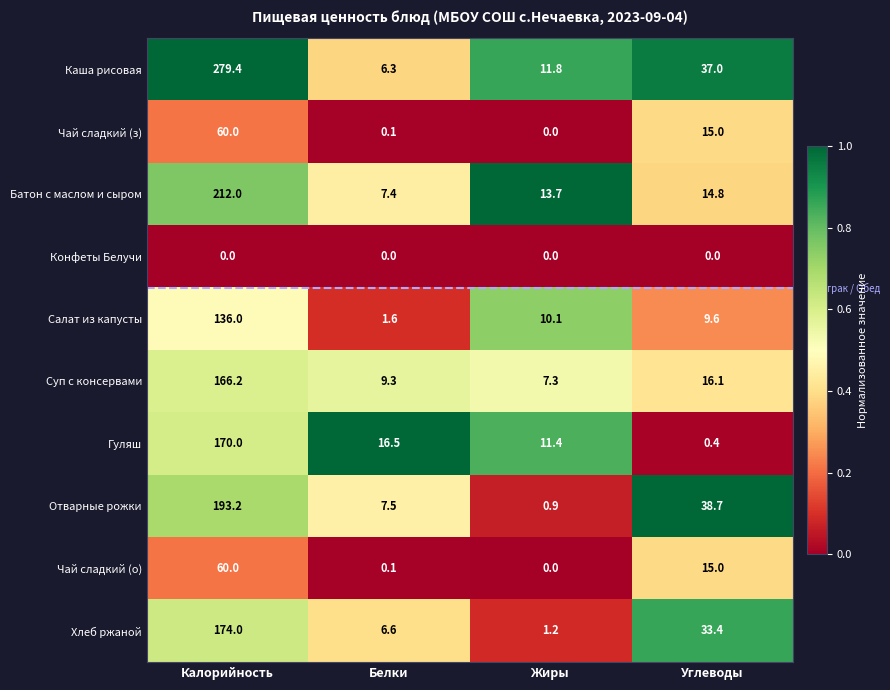

Is it true that Чай сладкий (о) equals 0.0 at Жиры?

True